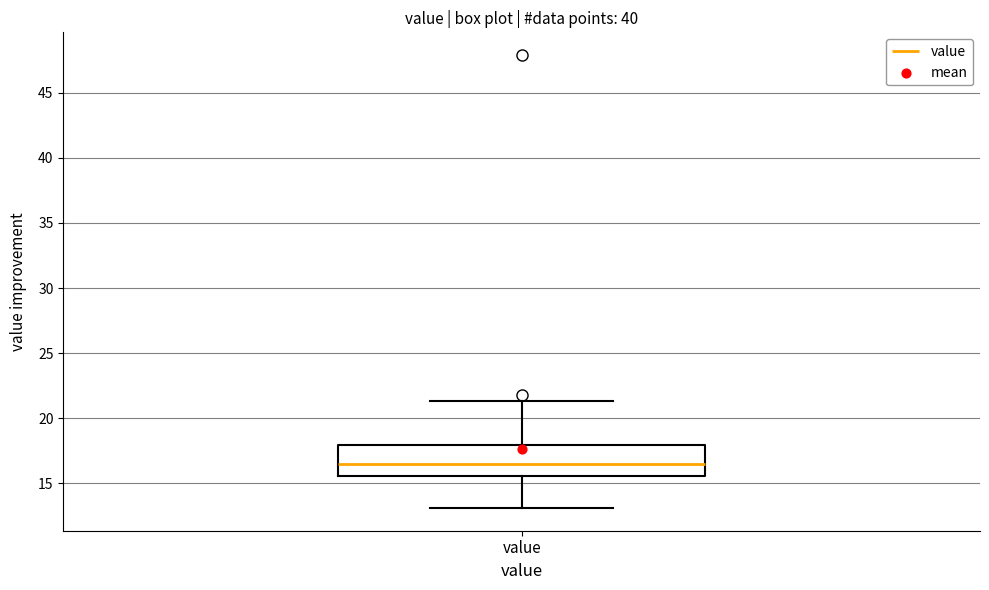

Read this box plot against the y-axis: the position of the median line, the range covered by the box, and the ends of both whiskers. The values are not printed on the chart, so give them approximately, as read against the axis.

median 16.5, box 15.5 to 18.0, whiskers 13.0 to 21.5